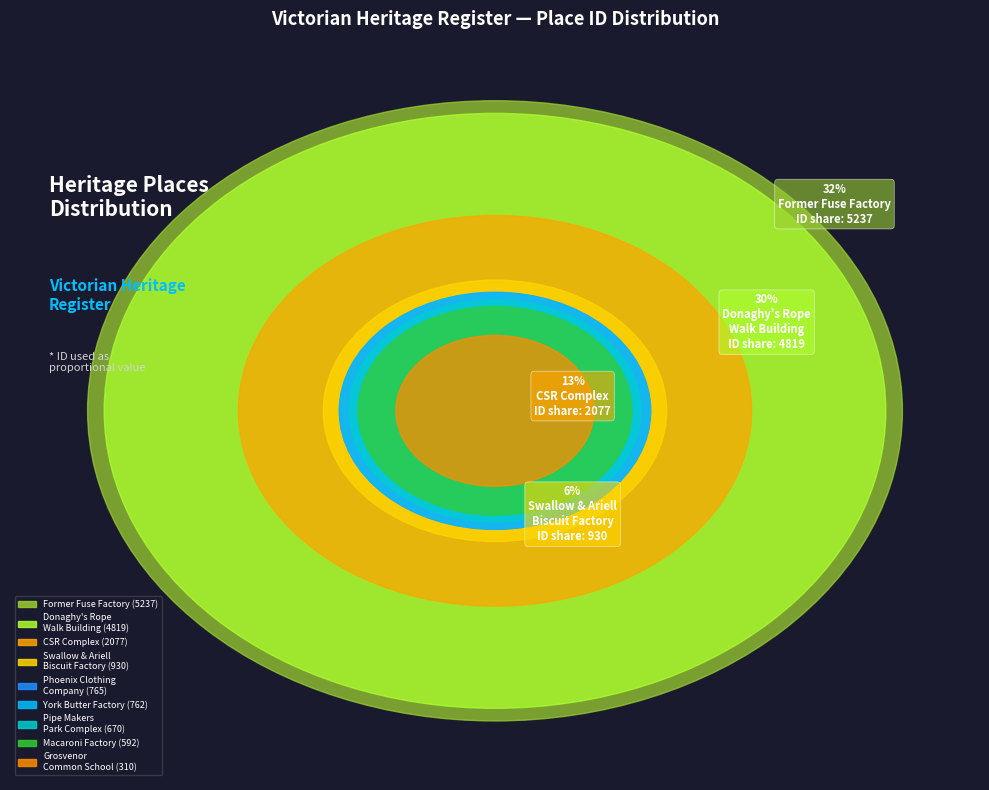

To the nearest percent, what portion does FORMER DONAGHY'S ROPE WALK BUILDING represent?

30%